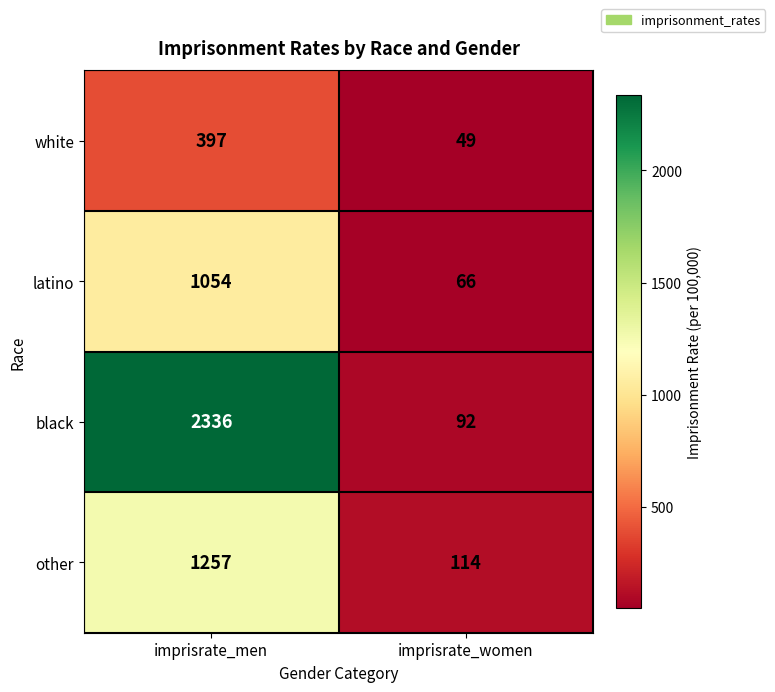

Rank the series at imprisrate_women from highest to lowest value.

other, black, latino, white